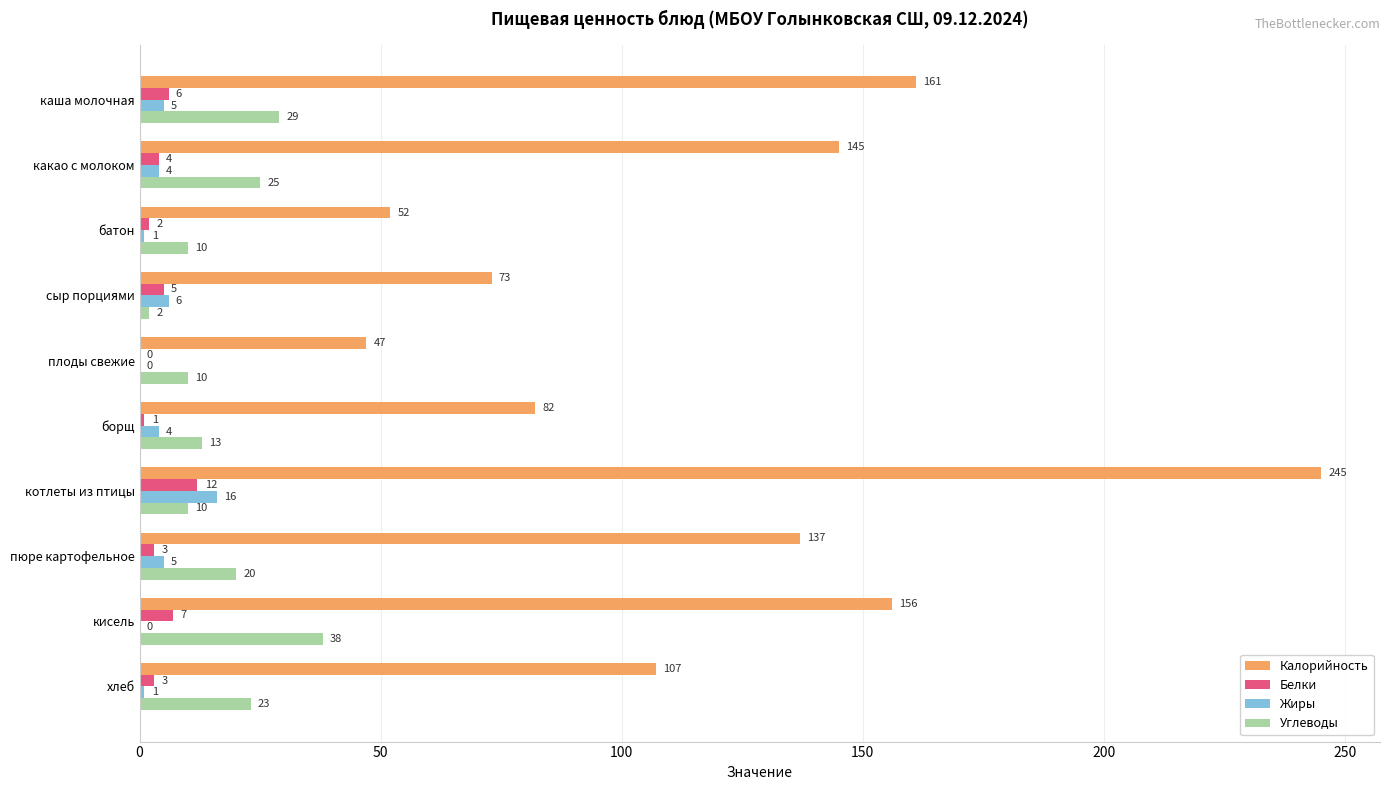

What is the greatest value displayed?

245